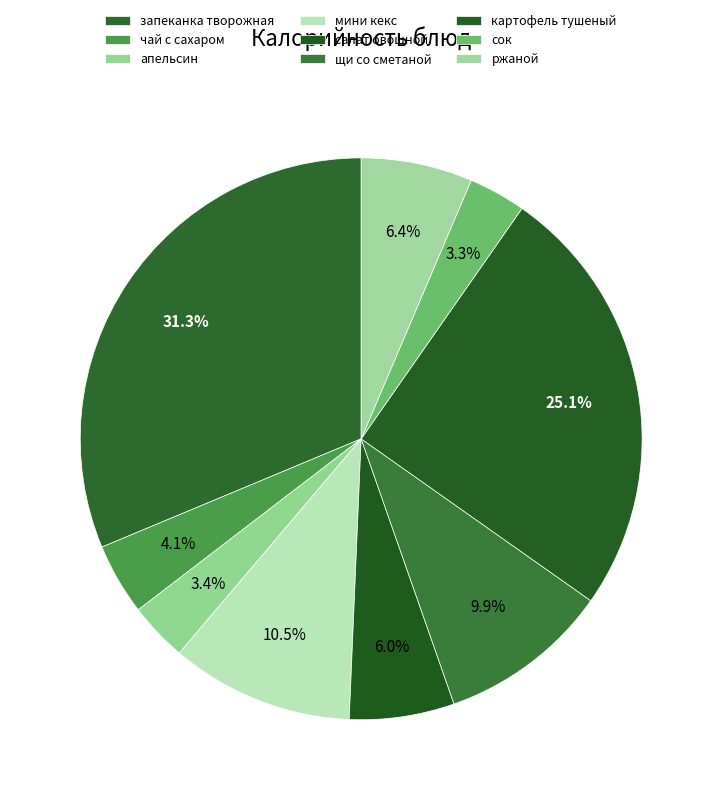

How many segments does this pie chart have?

9